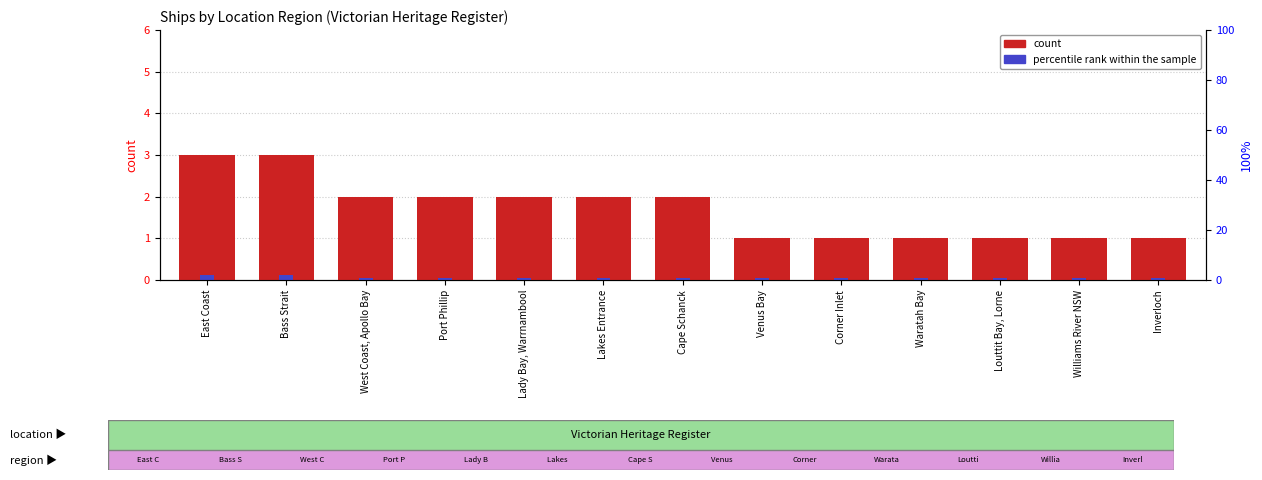

List the series in order of their overall mean, highest first.

count, percentile rank within the sample